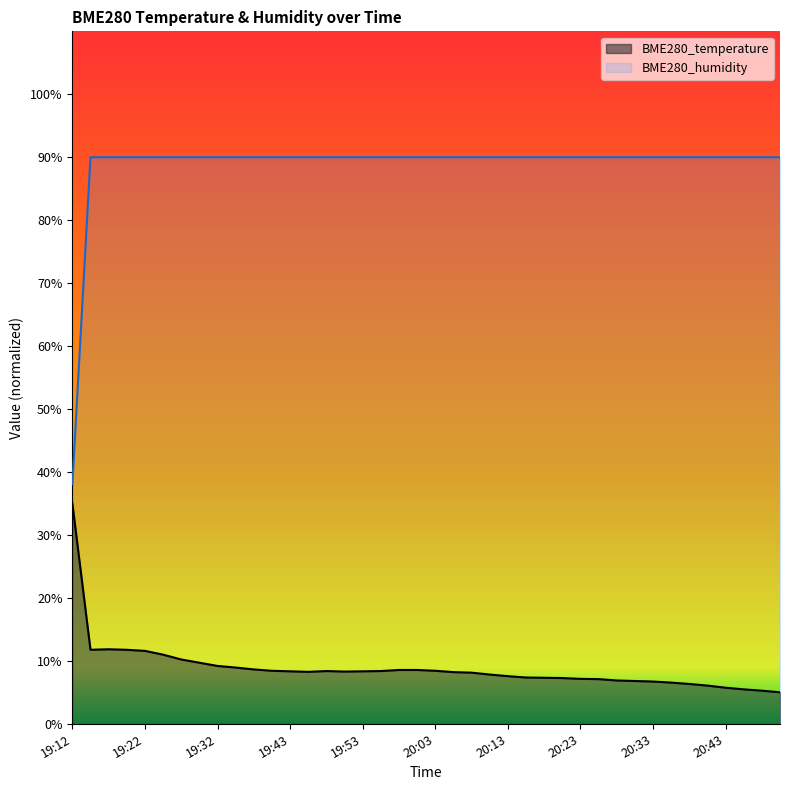

How many lines are shown in the chart?

2